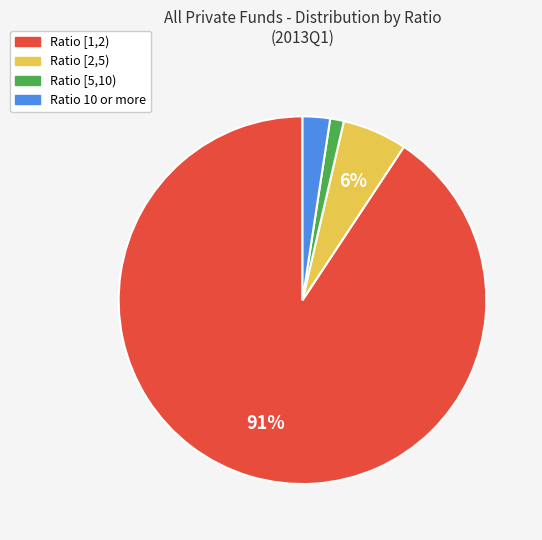

To the nearest percent, what is the average slice percentage?

25%